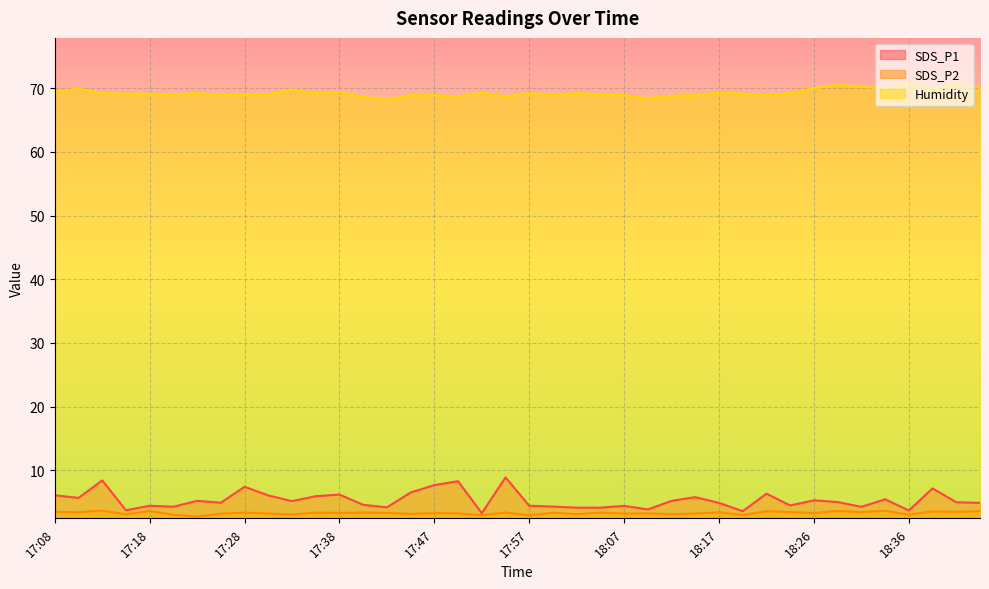

What is the difference between the highest and lowest values at 17:43?

64.9